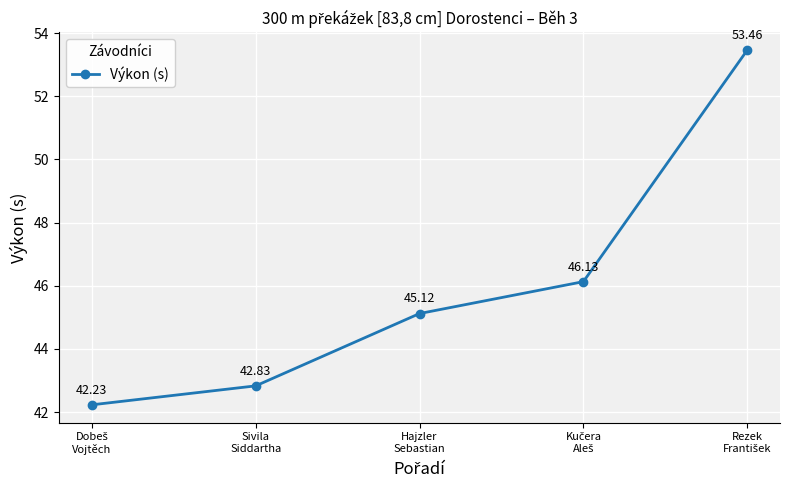

Is this an area chart (filled region under the line)?

No